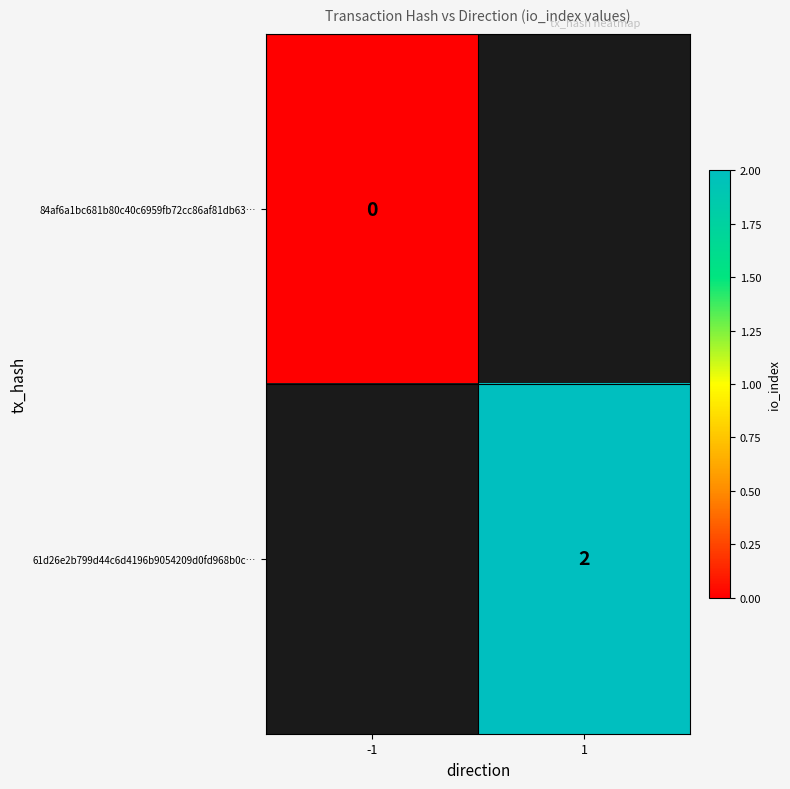

Is it true that 61d26e2b799d44c6d4196b9054209d0fd968b0c… equals 1 at 1?

False